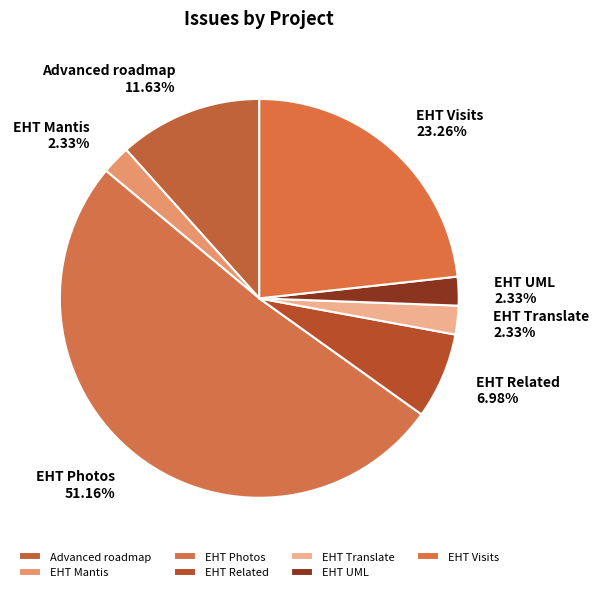

Approximately how many times larger is the value at EHT UML compared to Advanced roadmap?

0.2